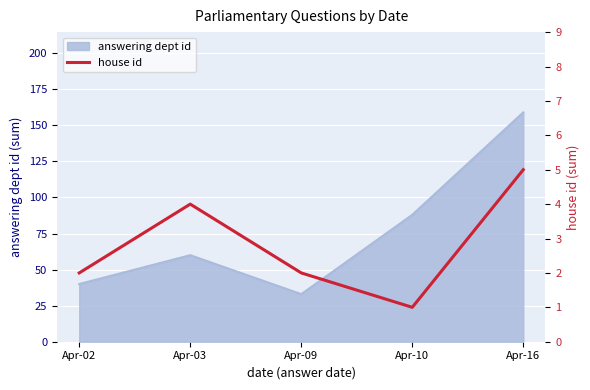

How many lines are shown in the chart?

1